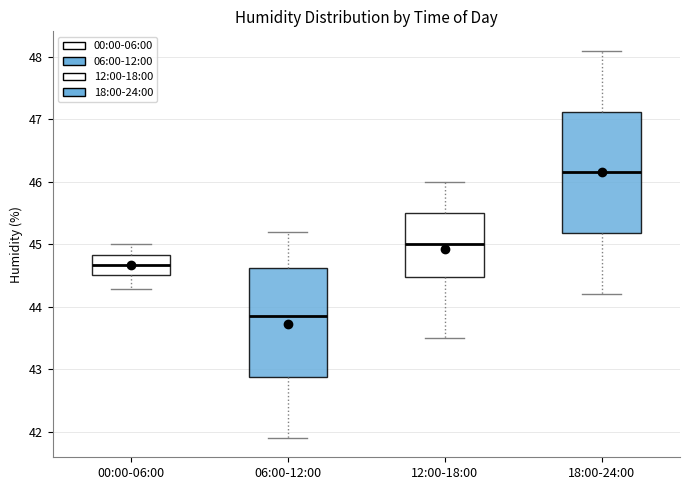

Where is the lower edge of the box for 12:00-18:00 on the y-axis? The values are not printed on the chart, so give them approximately, as read against the axis.

44.5